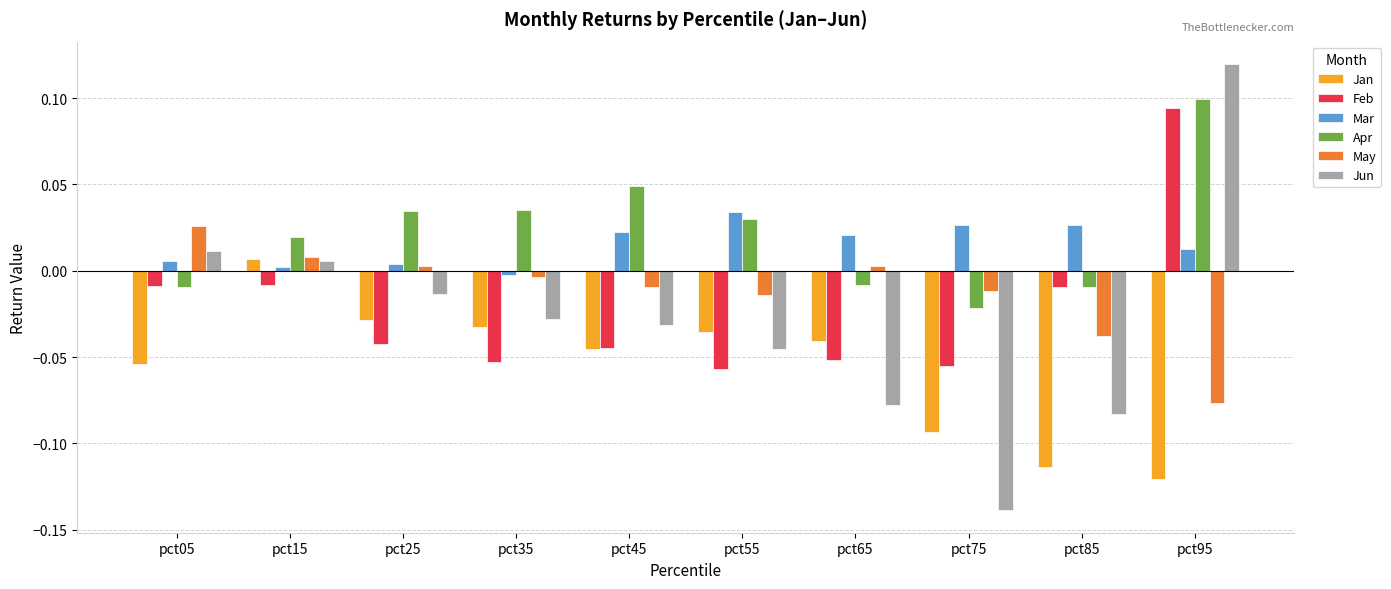

What are all the series names shown in the legend?

Jan, Feb, Mar, Apr, May, Jun